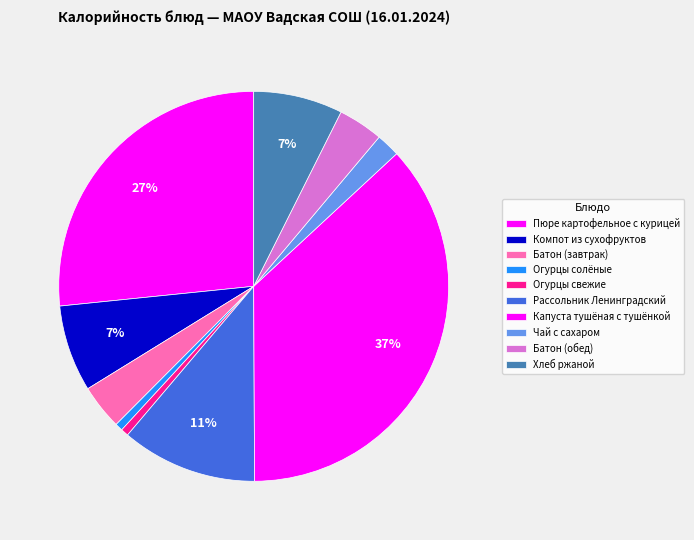

Which slice is the smallest?

Огурцы солёные